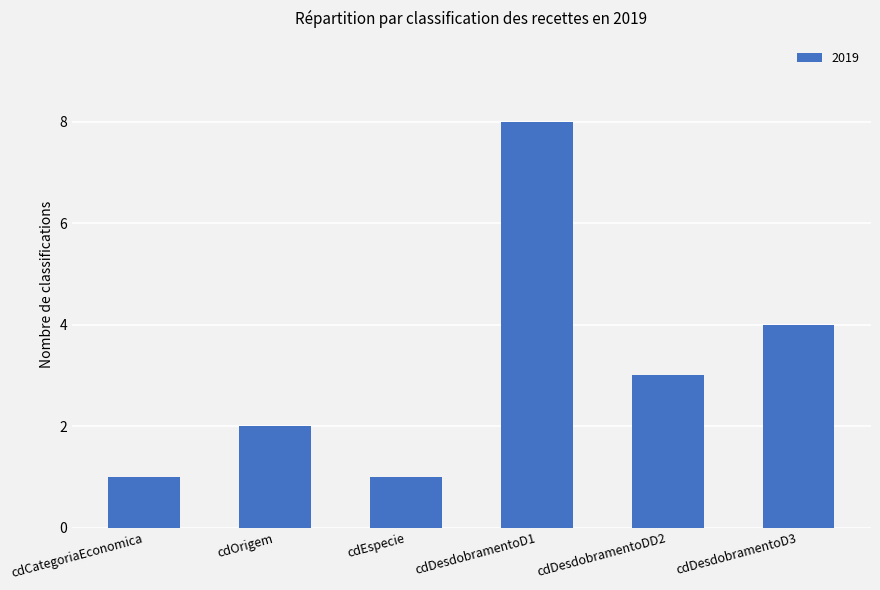

Approximately how many times larger is the value at cdDesdobramentoDD2 compared to cdDesdobramentoD1?

0.4